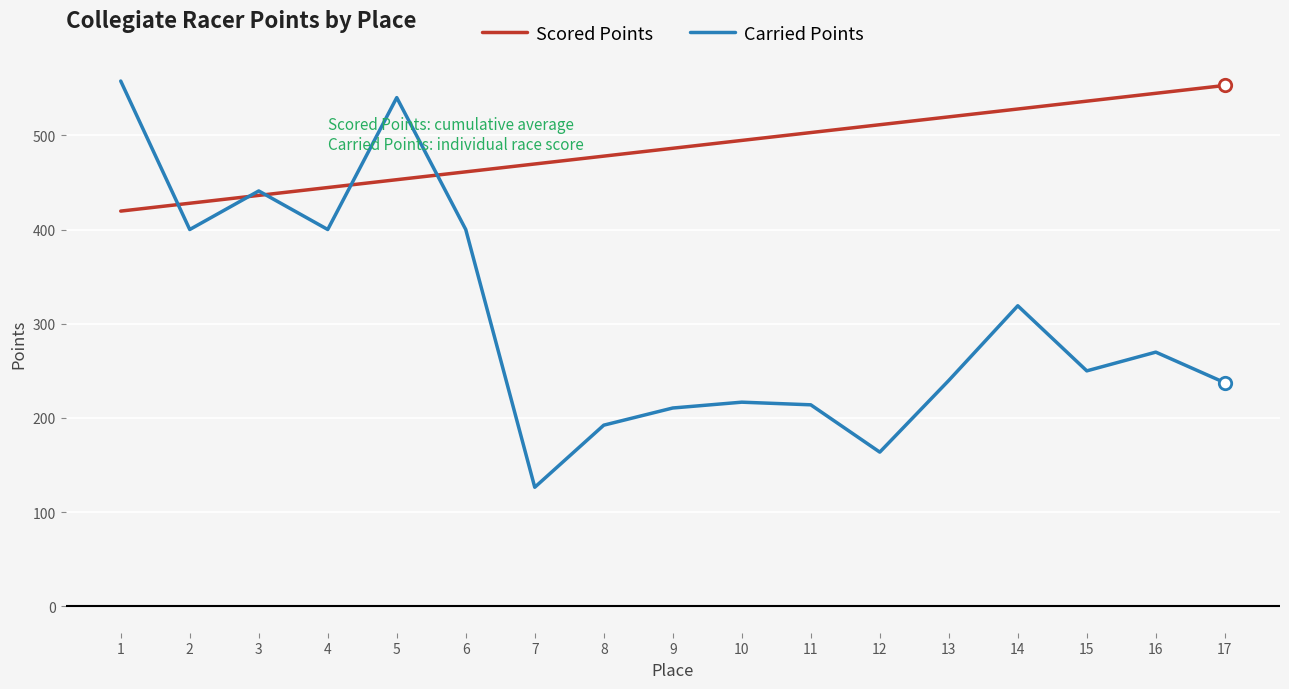

Which series has the widest spread of values?

Carried Points